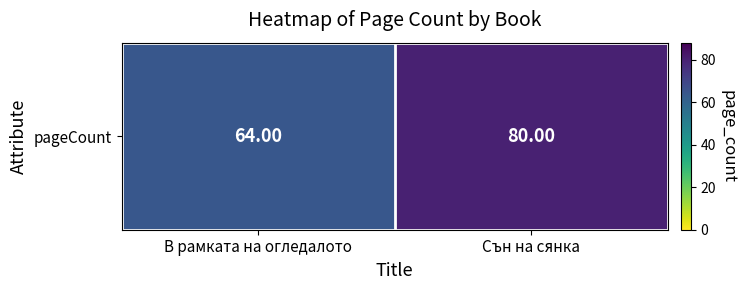

List the labels in order of value, smallest first.

В рамката на огледалото, Сън на сянка